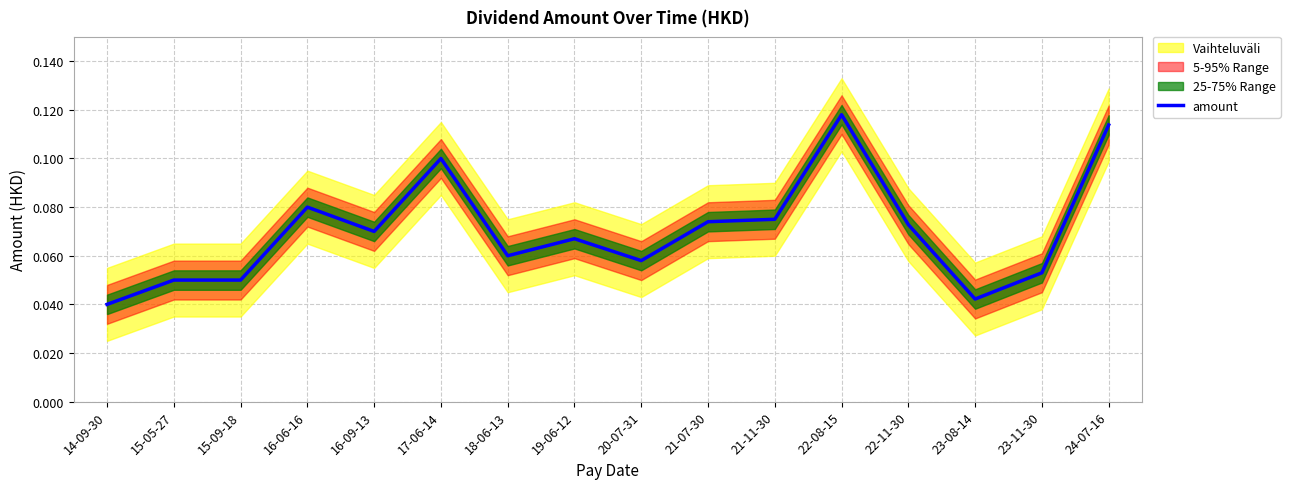

Where is the first local minimum?

16-09-13